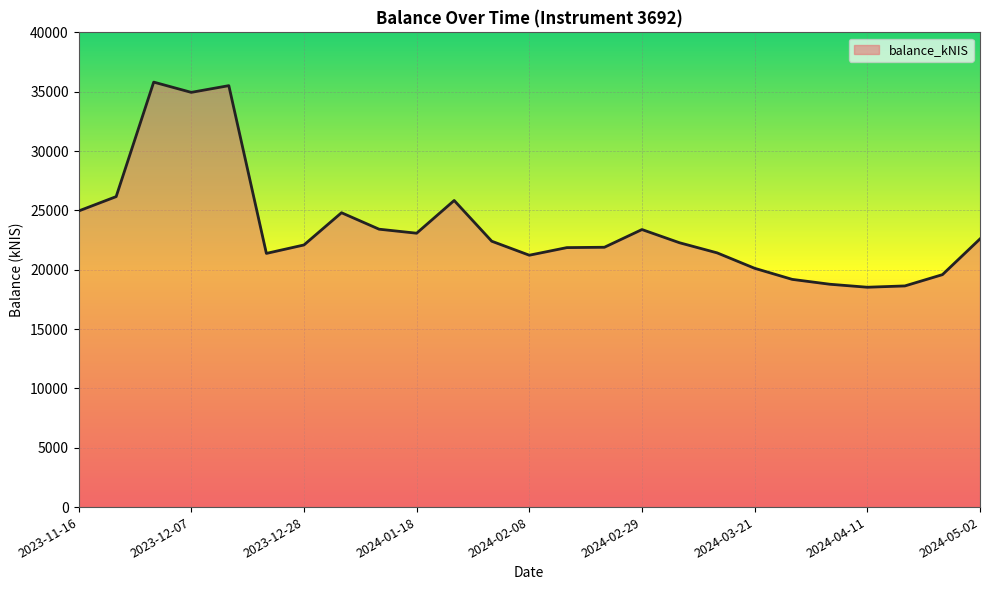

How many lines are shown in the chart?

1